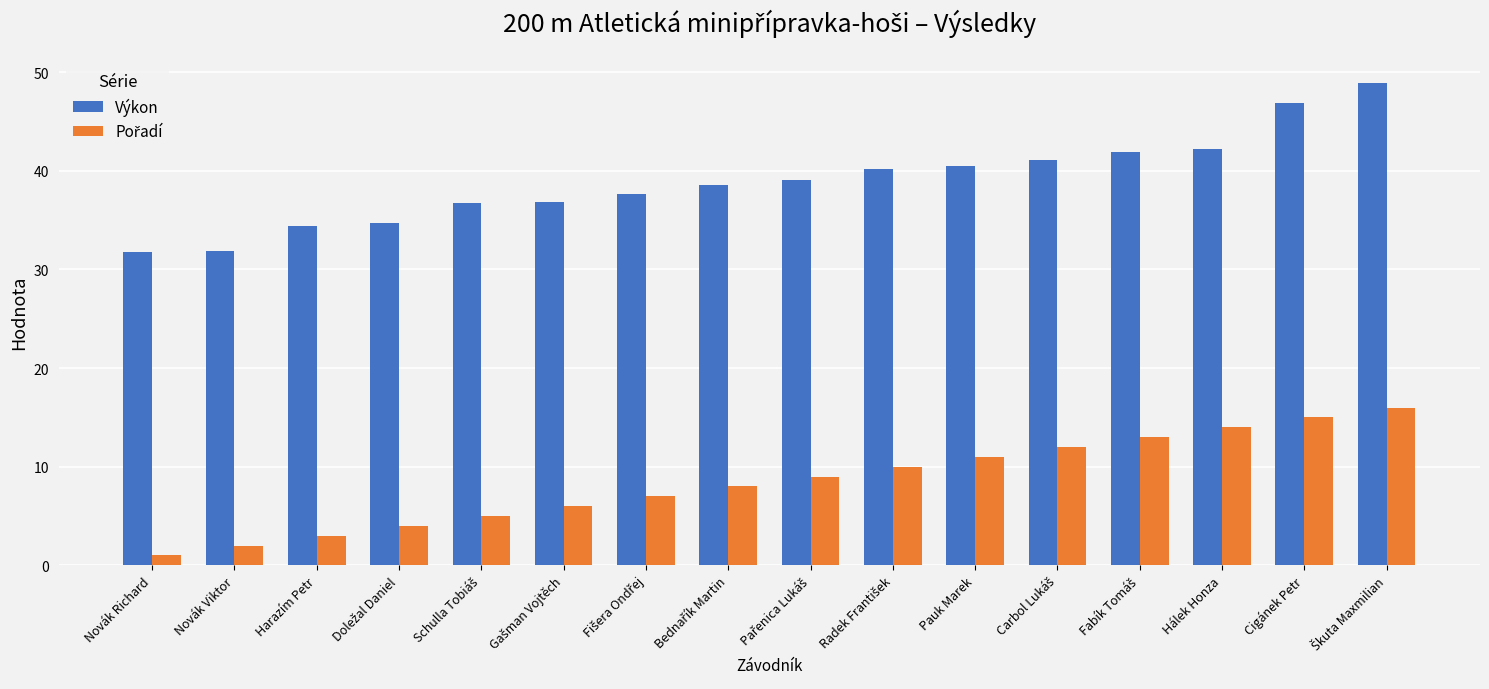

What is the difference between the highest and lowest values at Cigánek Petr?

31.9